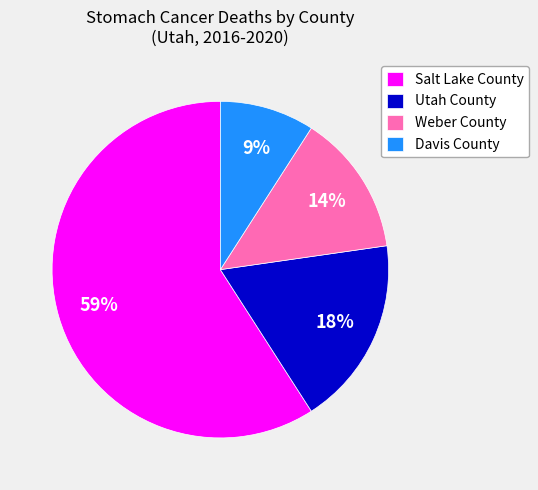

Is it true that Utah County is 4% of the pie?

False